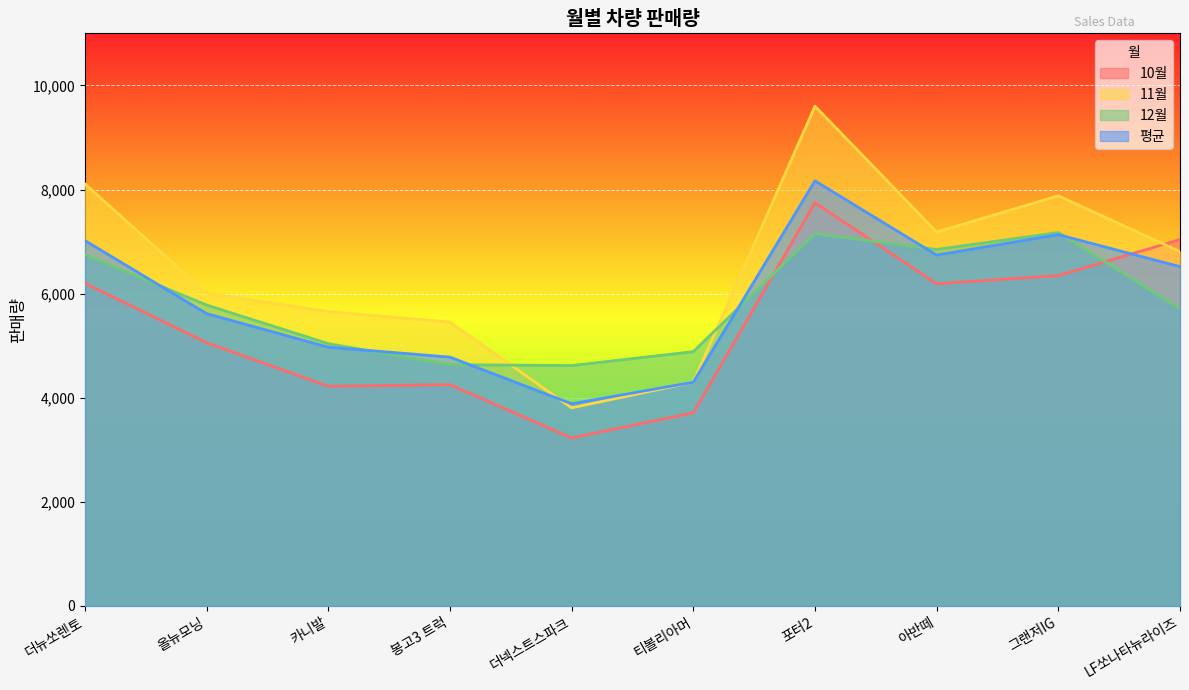

At which label does 10월 reach its peak?

포터2